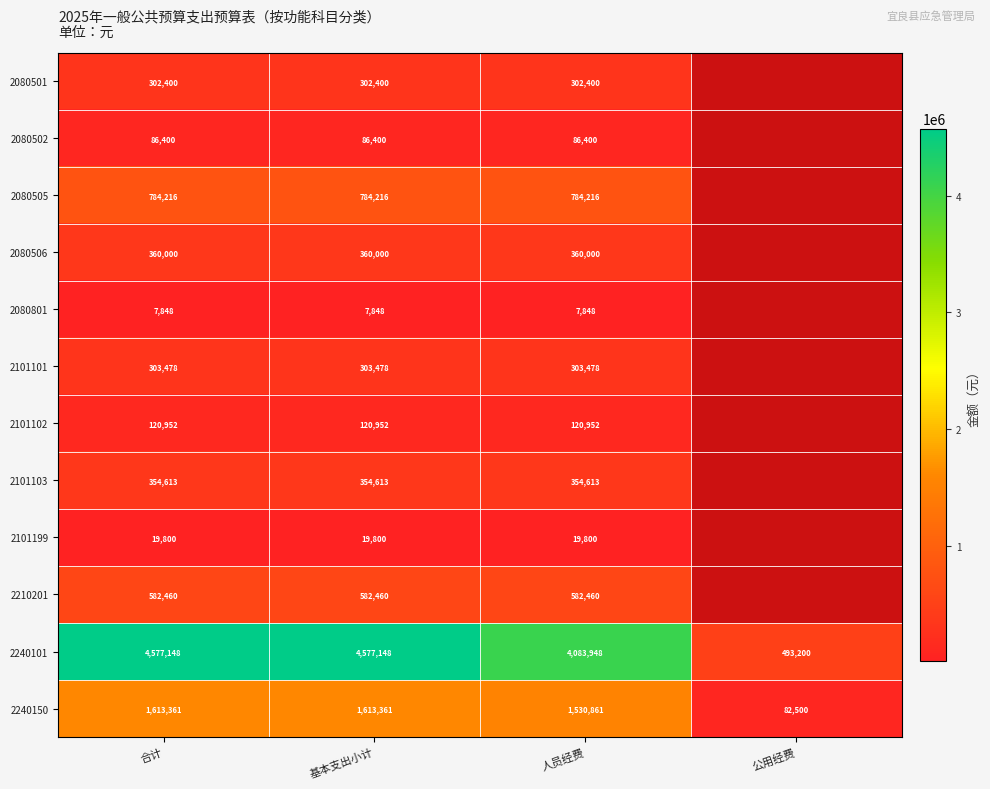

What is the sum of all 2240150 values?

4840083